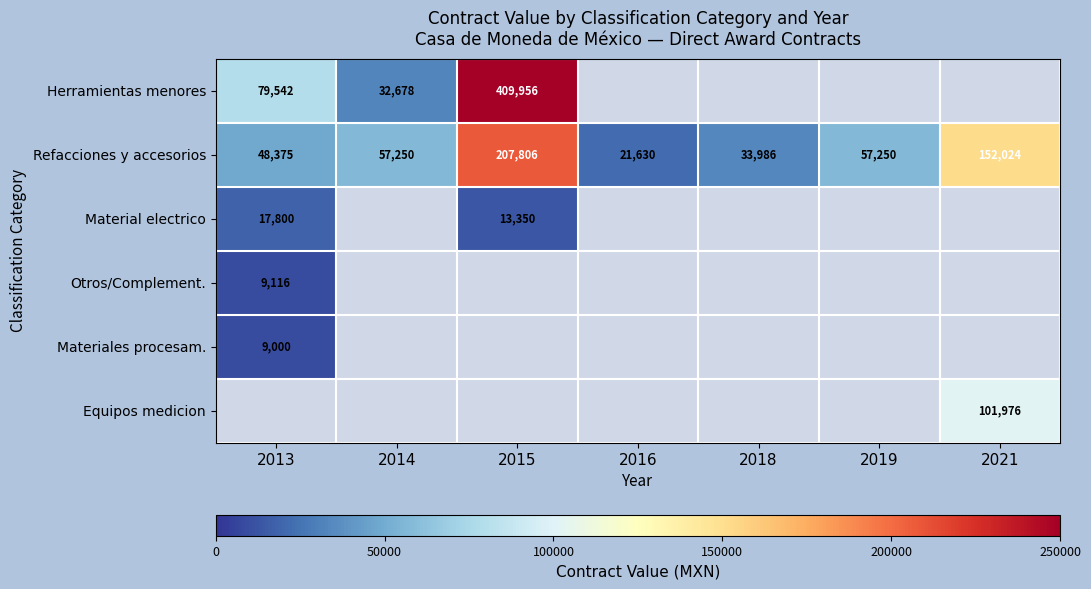

Where is Refacciones y accesorios nearest to the value 114718?

2021